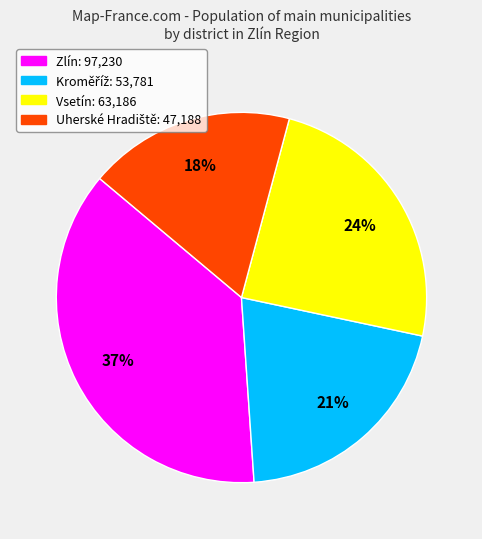

To the nearest percent, what is the difference between the largest and smallest slice percentages?

19%